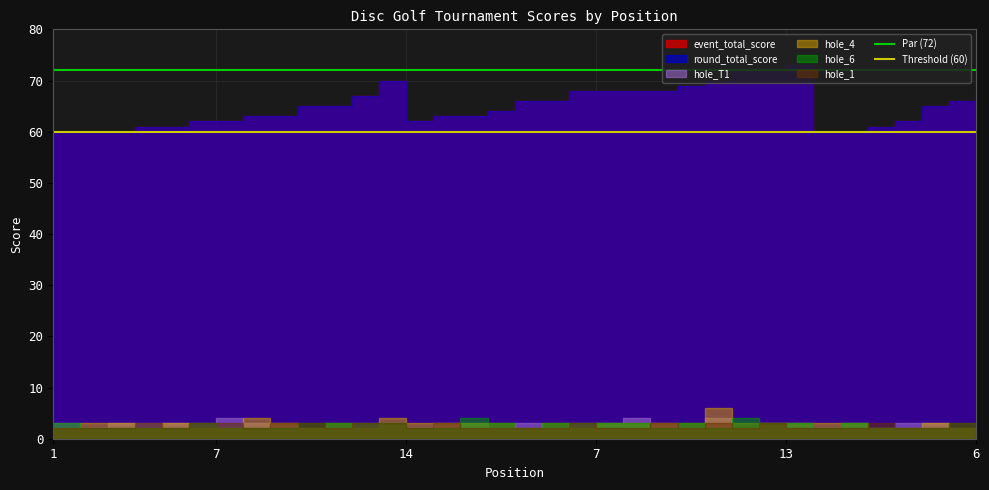

What is the sum of the Threshold (60) values at 7 and 1?

120